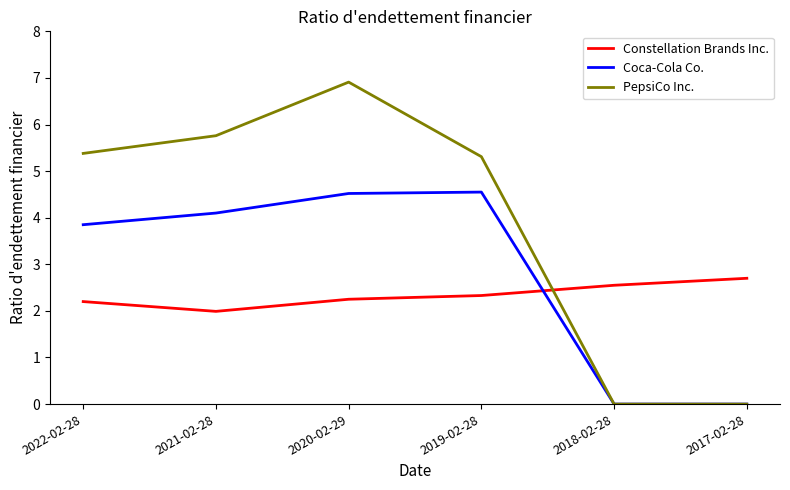

At which label does PepsiCo Inc. first exceed 5?

2022-02-28